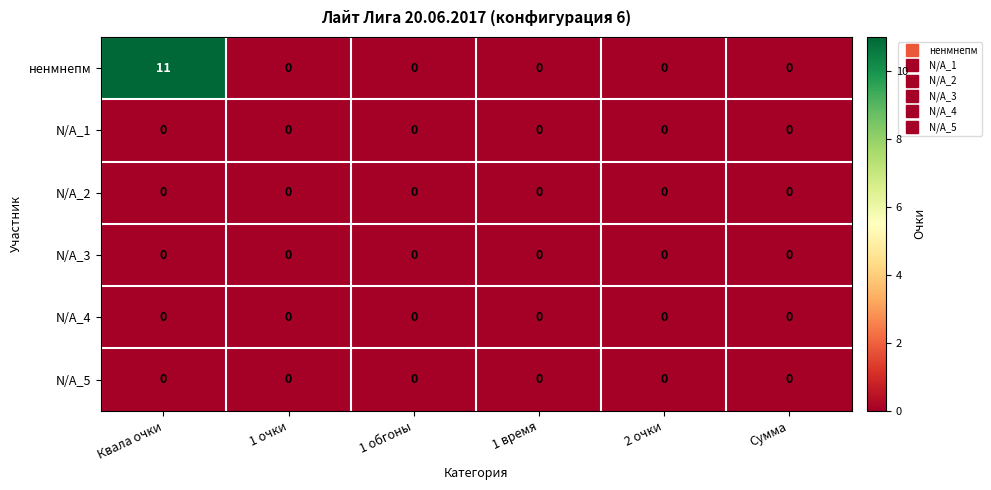

Which series has the largest range (max minus min)?

ненмнепм